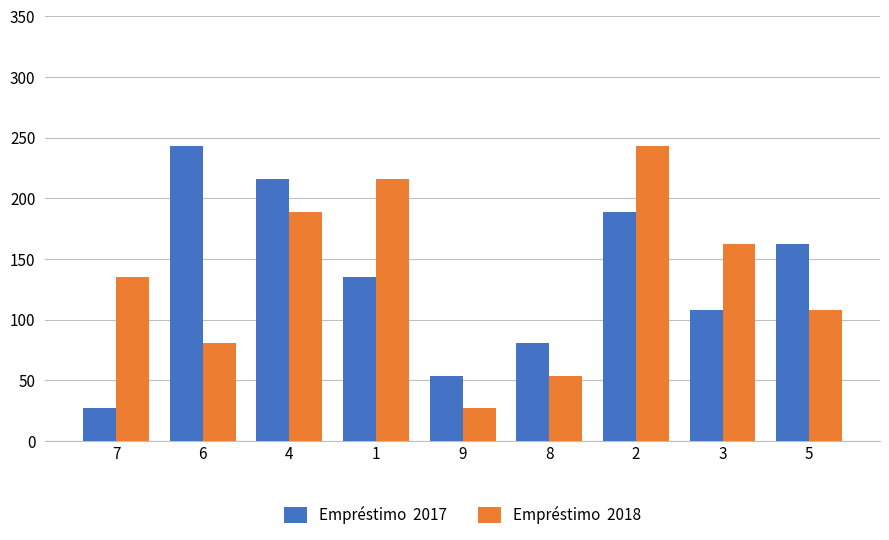

What is the minimum value shown in the chart?

27